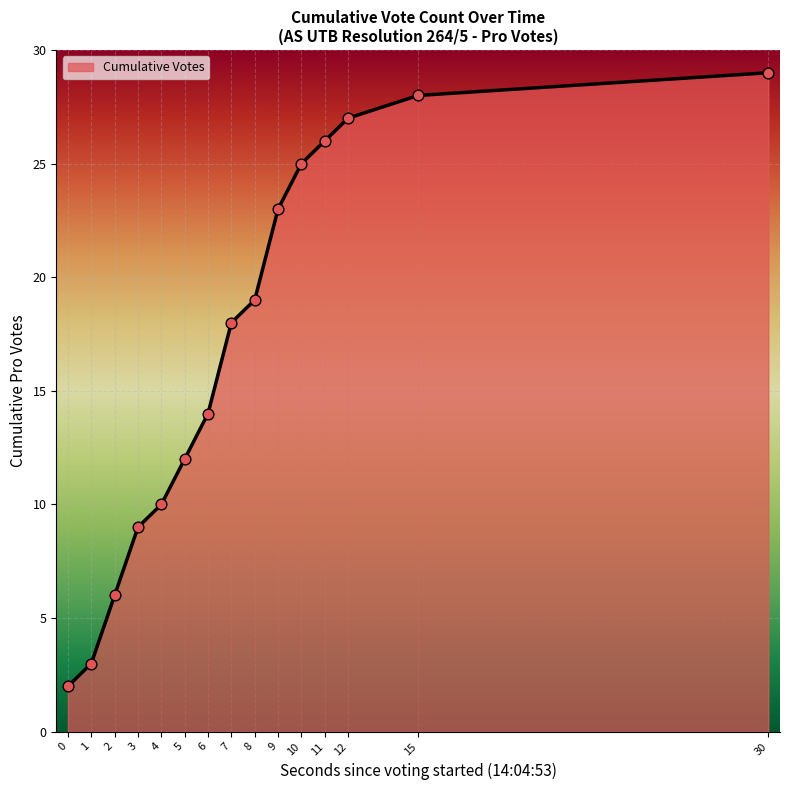

What is the change in value from 10 to 12?

+2